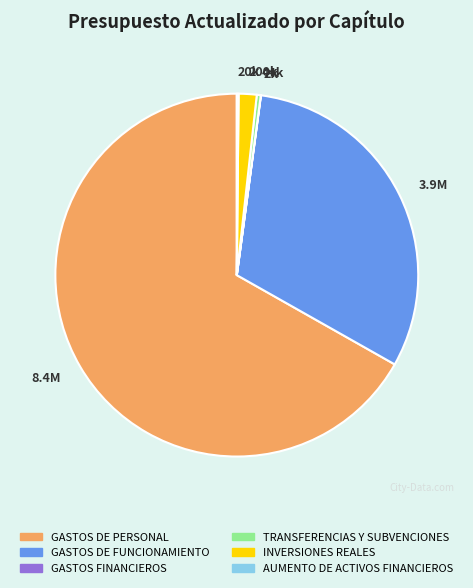

Which has a higher value, GASTOS DE PERSONAL or GASTOS DE FUNCIONAMIENTO?

GASTOS DE PERSONAL